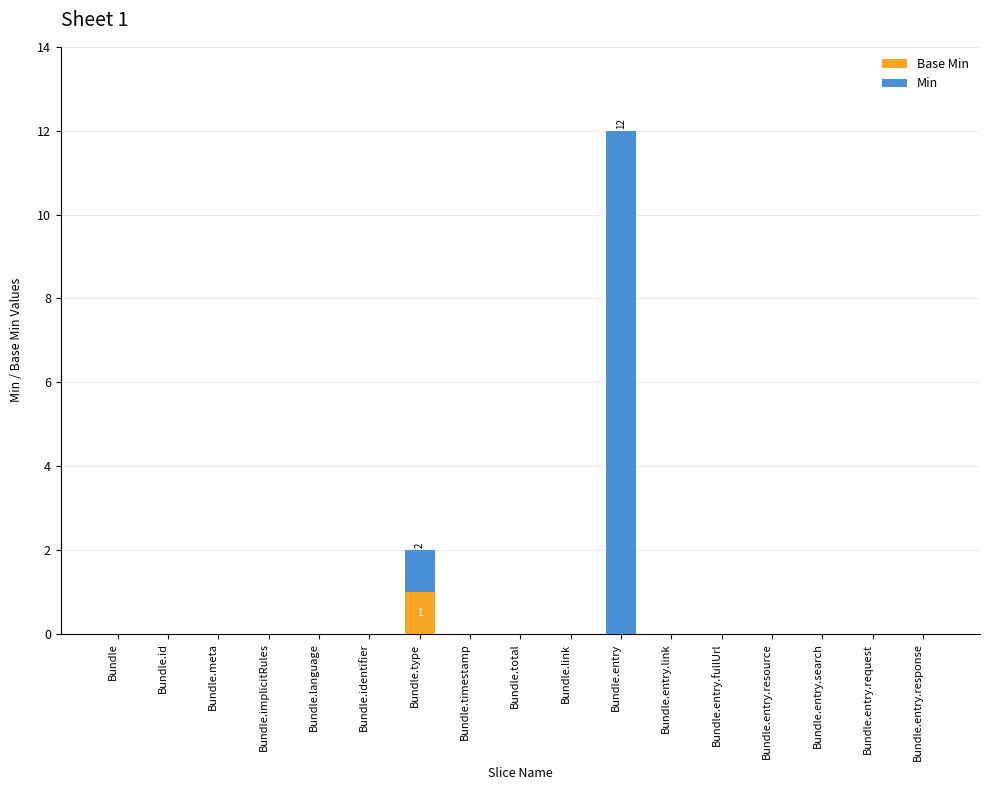

At which category is the sum across all series the highest?

Bundle.entry